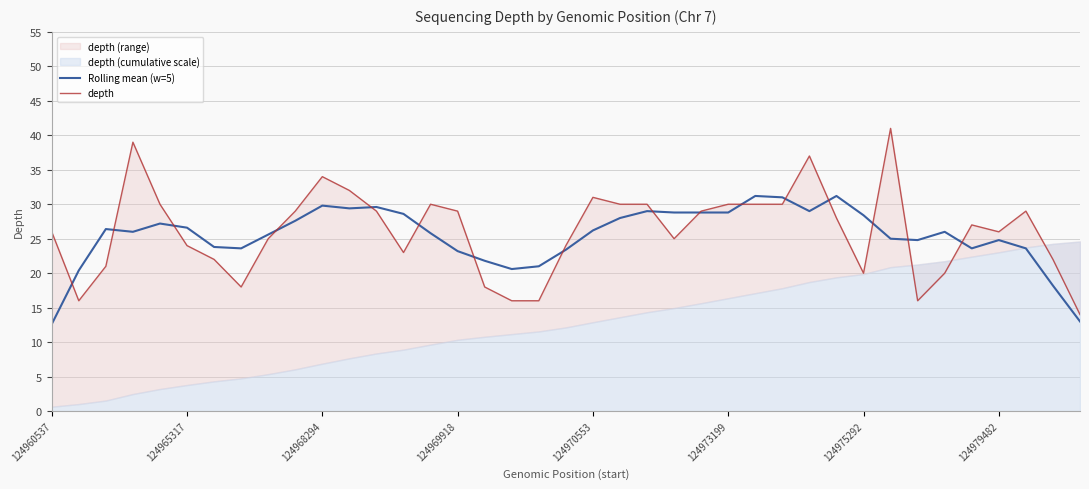

What is the value of the Rolling mean (w=5) point at the 34th from the left?

26.0